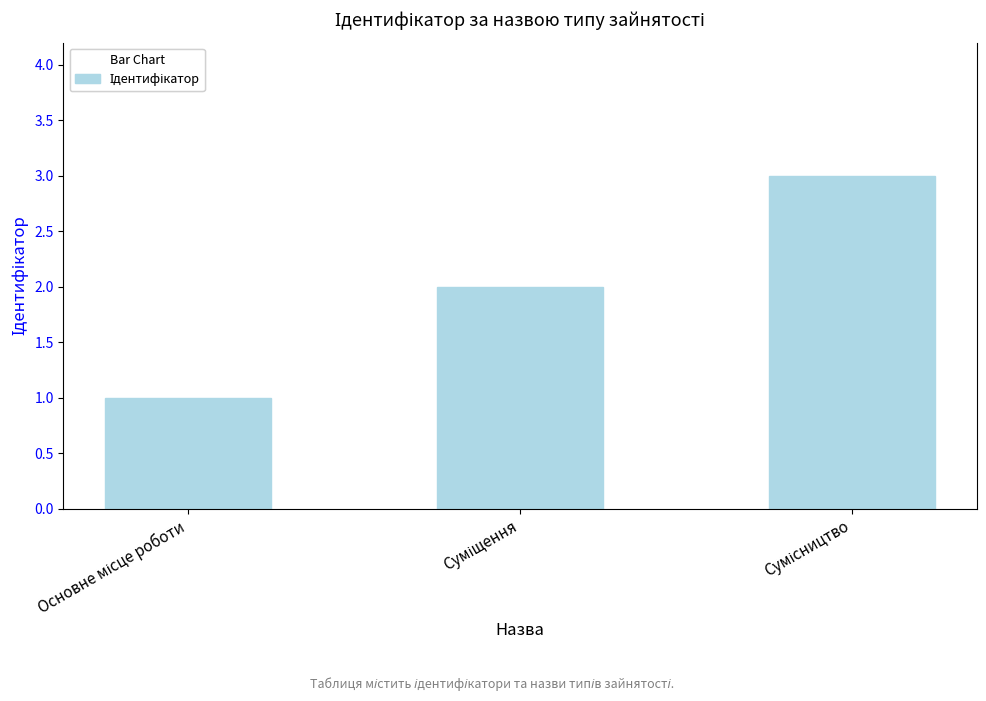

How many series are shown in this chart?

1